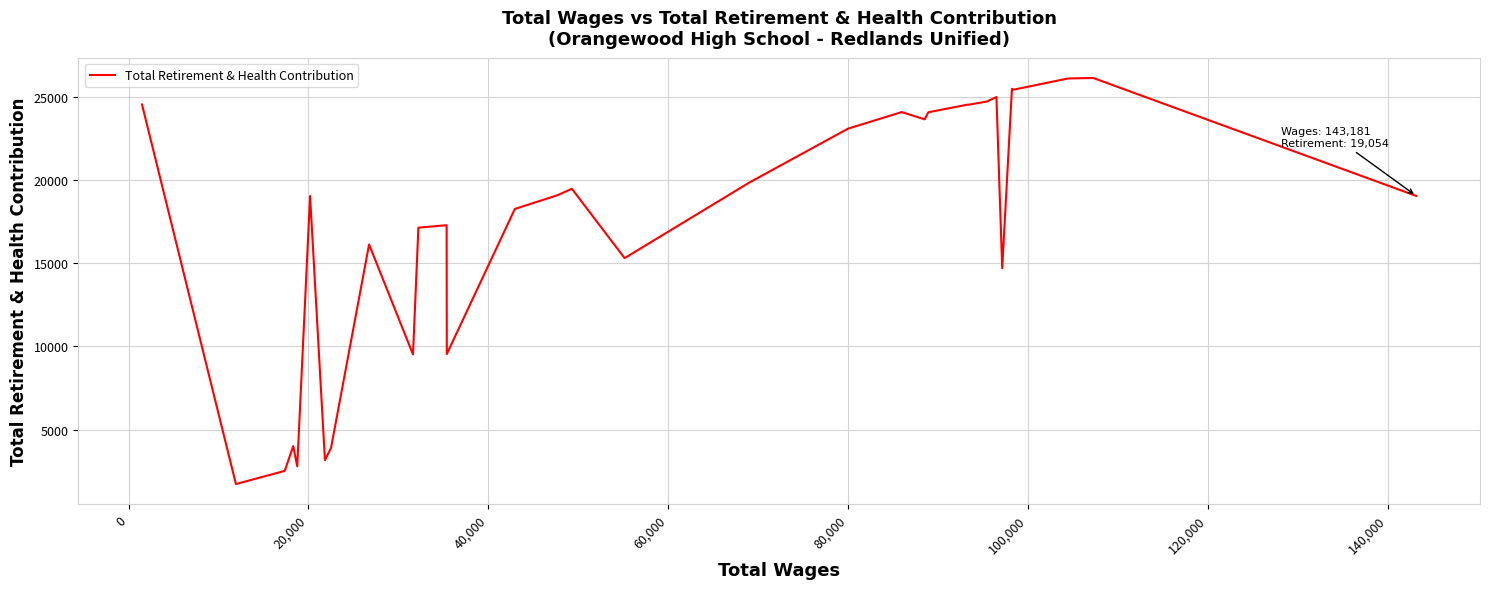

What is the minimum value shown in the chart?

1722